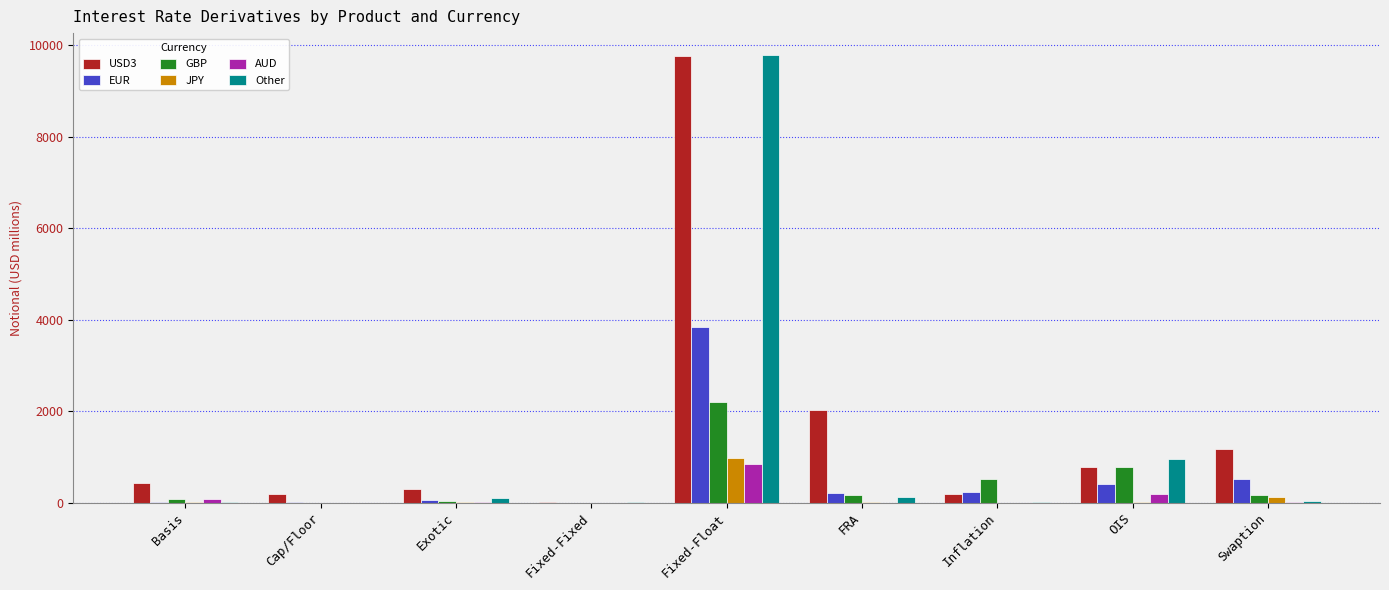

The JPY series shows 309 at Cap/Floor. True or false?

False